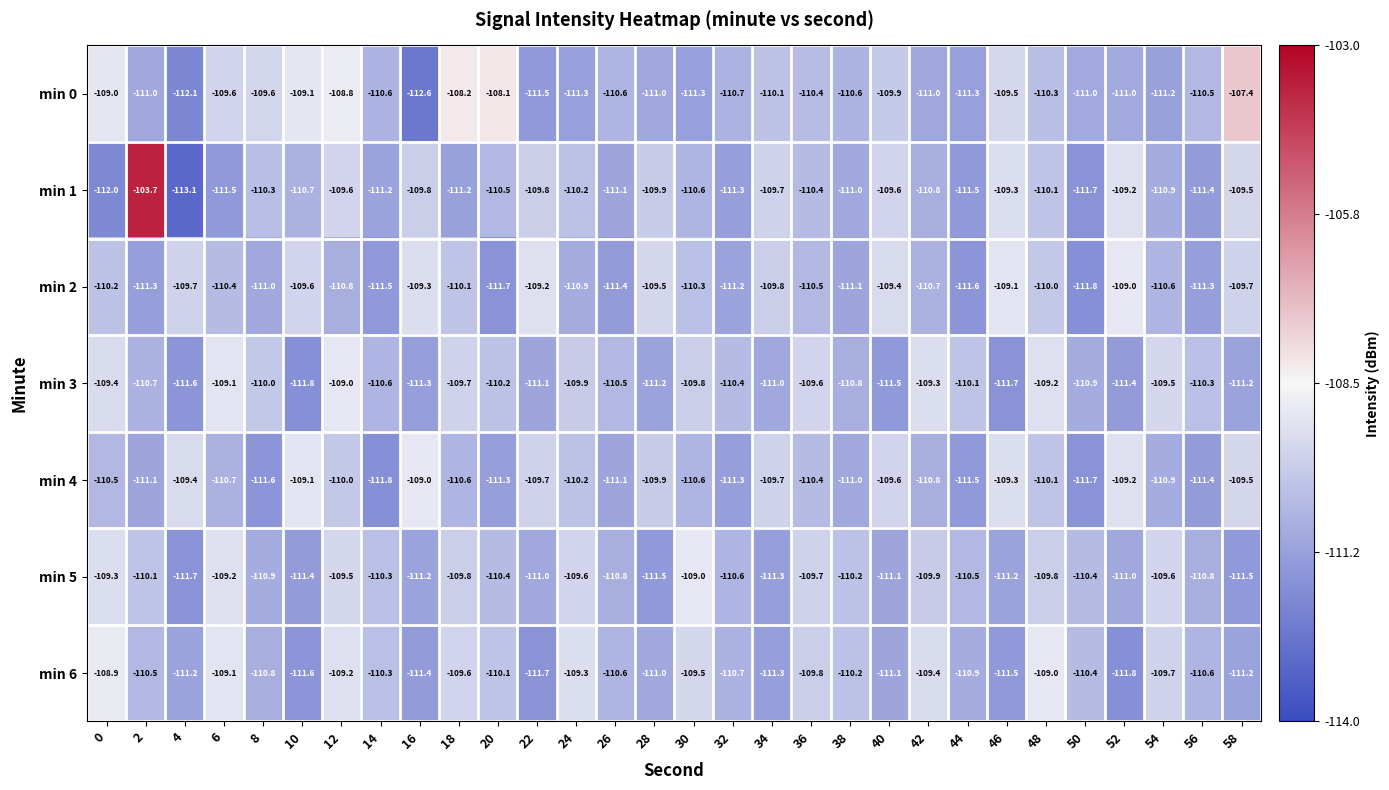

Is the value of min 0 at 14 greater than the value of min 5 at 14?

No